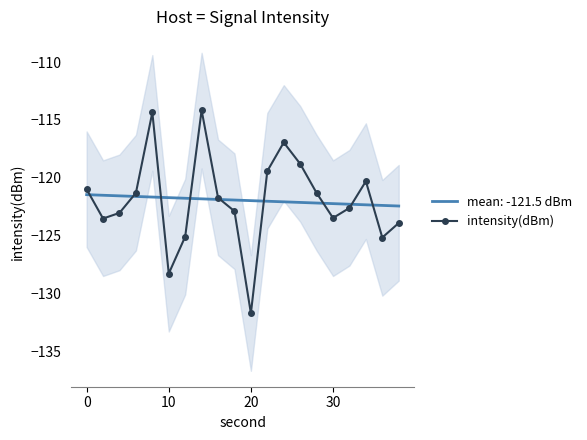

Is this an area chart (filled region under the line)?

No